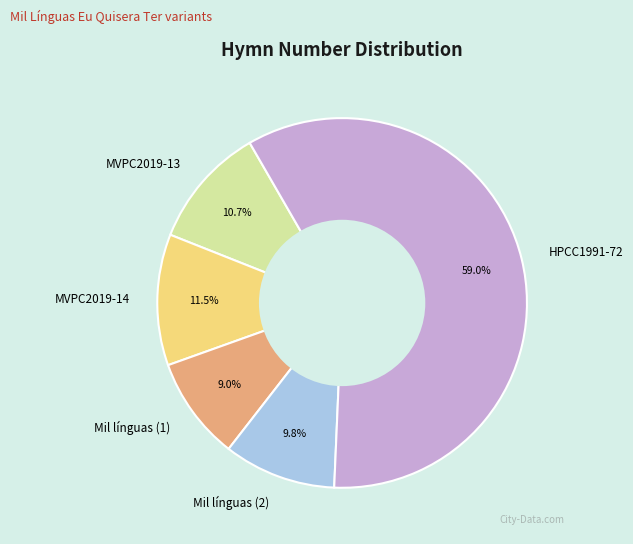

Between Mil línguas (1) and MVPC2019-13, which is larger?

MVPC2019-13